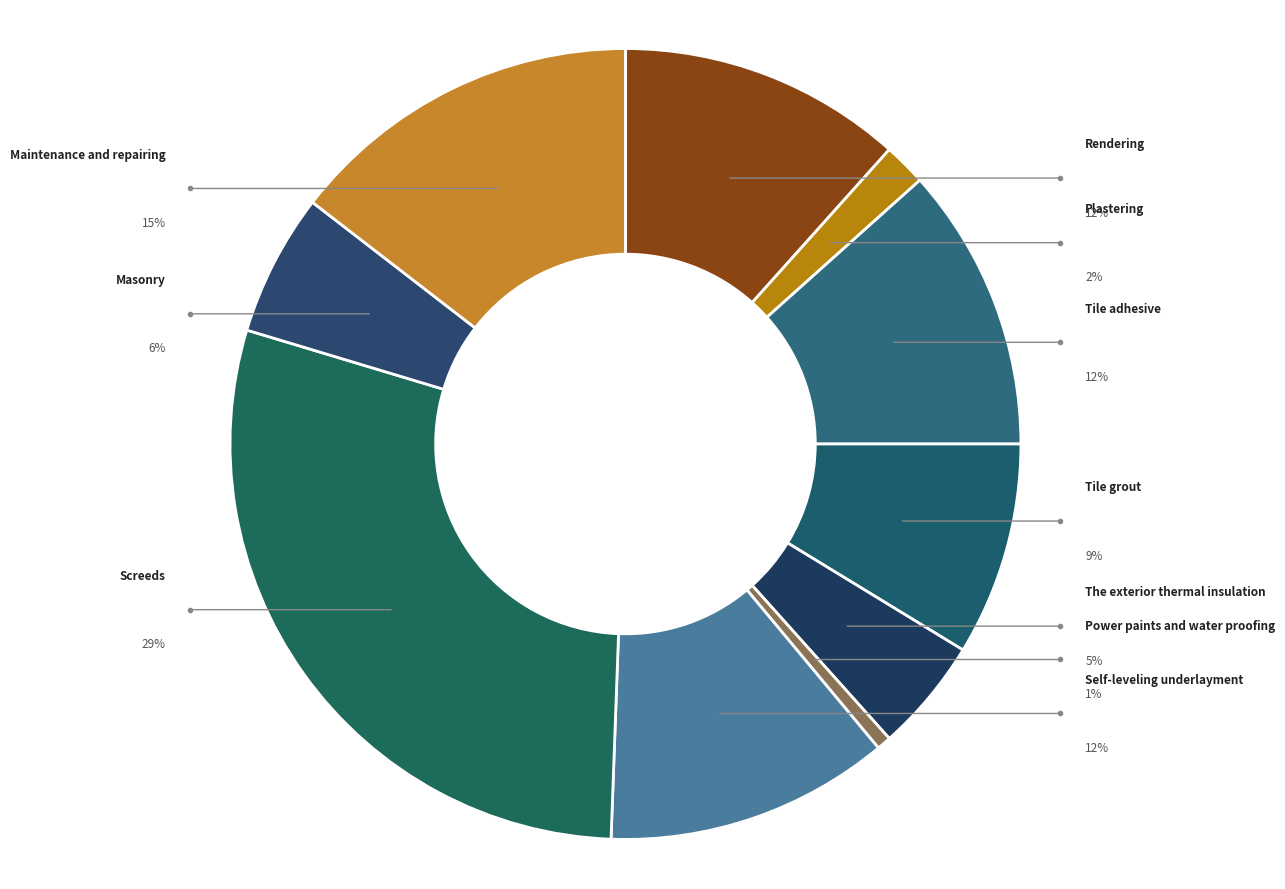

The Power paints and water proofing slice represents 10% of the pie. True or false?

False